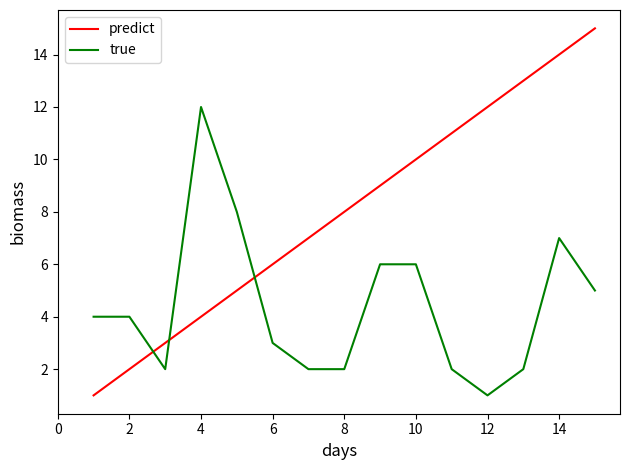

What is the difference between the maximum and minimum values in the predict series?

14